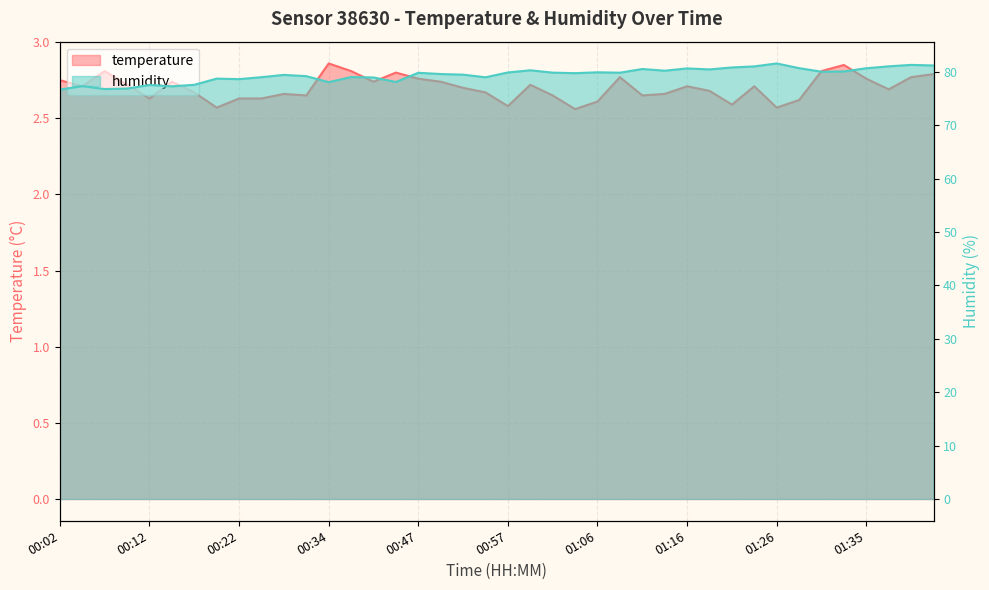

At which category does temperature reach its first local valley?

00:04